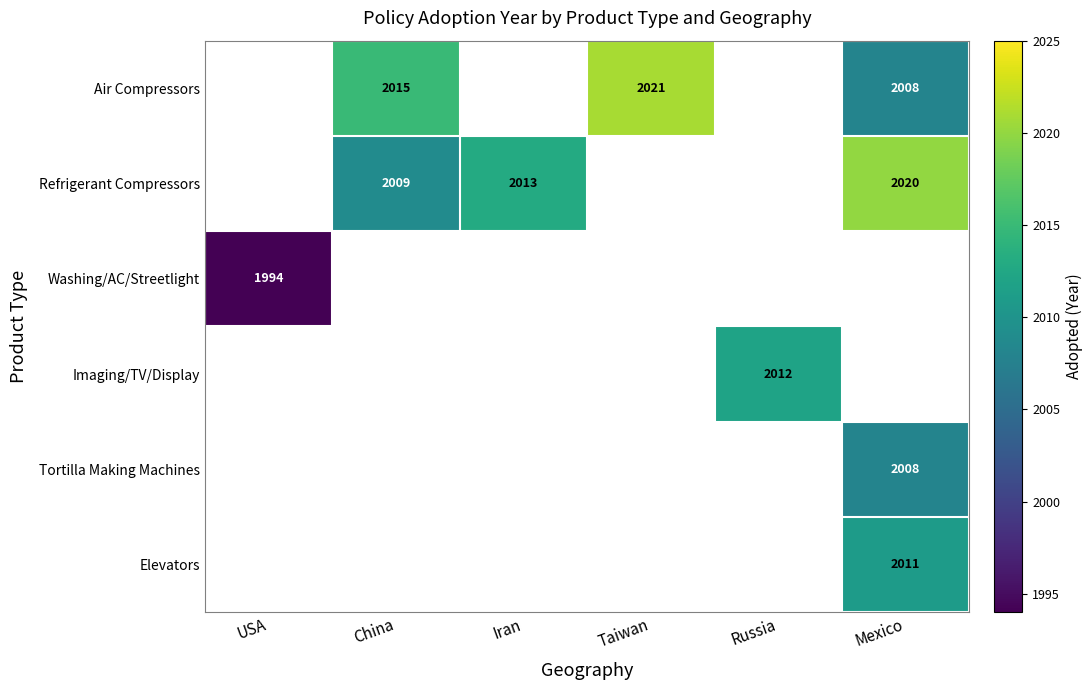

Which has a higher value, Taiwan or China?

Taiwan